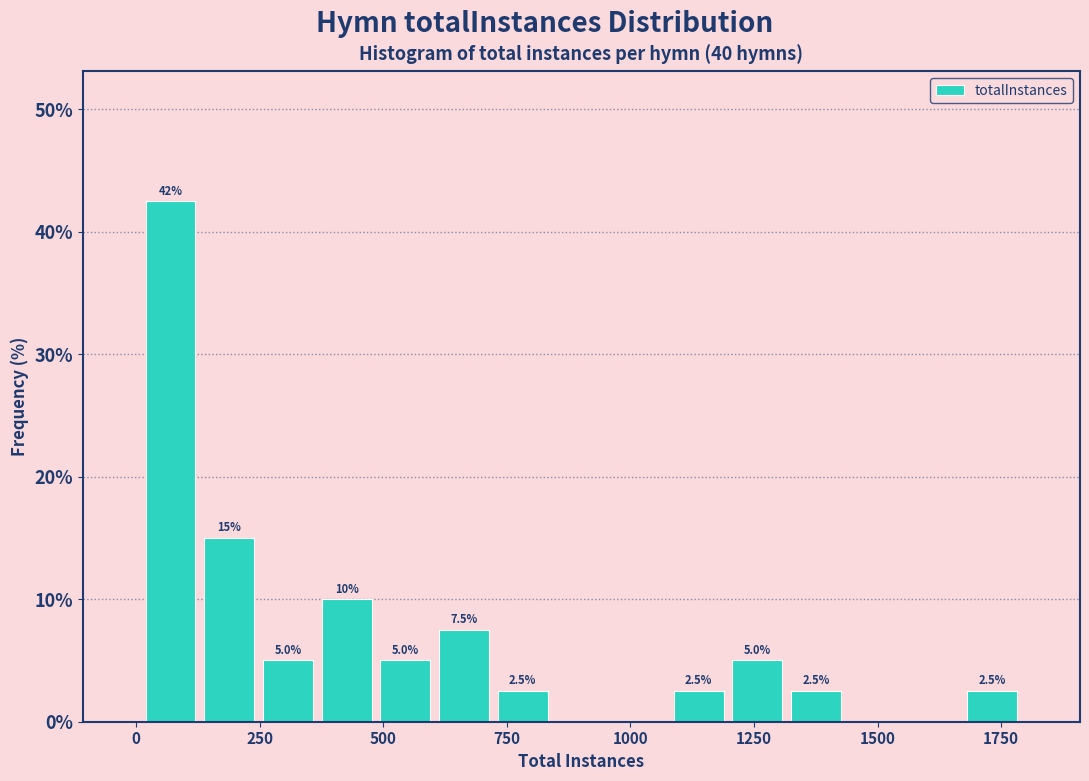

Around what value on the x-axis is the tallest bar? Give the approximate position of its centre, as read against the axis.

50